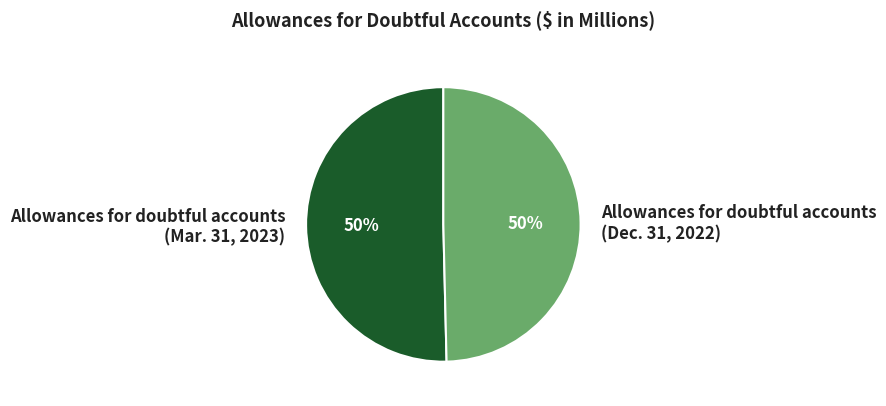

Combined, do Allowances for doubtful accounts (Mar. 31, 2023) and Allowances for doubtful accounts (Dec. 31, 2022) account for over 50%?

Yes